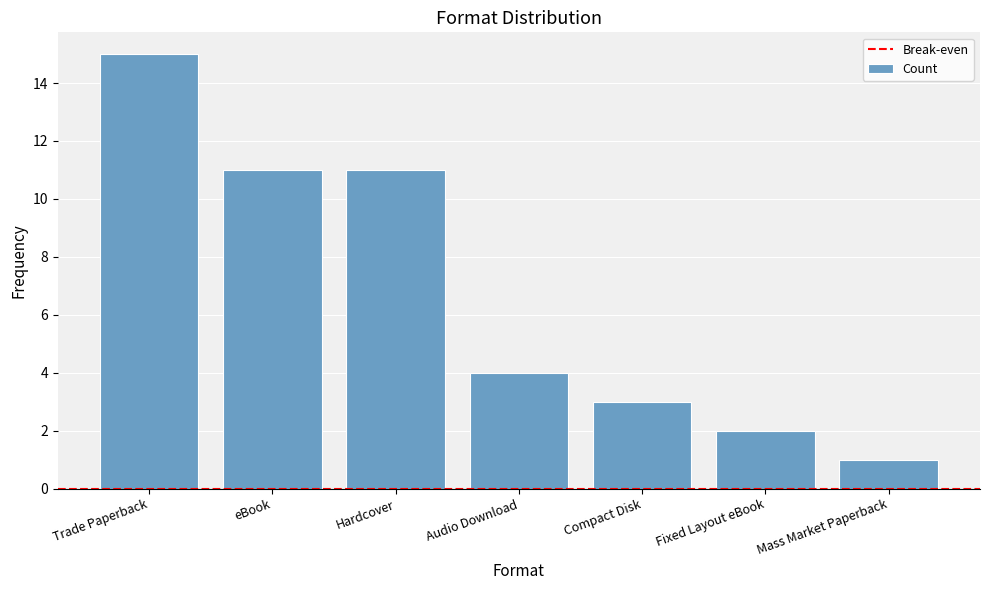

What is the minimum value shown in the chart?

1